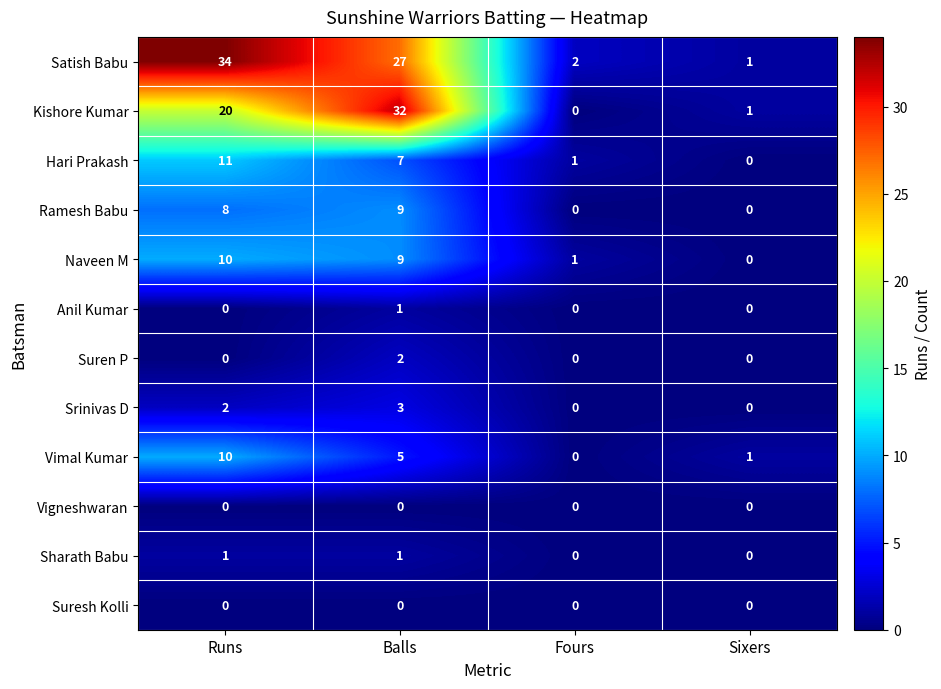

The value of Satish Babu at Fours is 2. True or false?

True